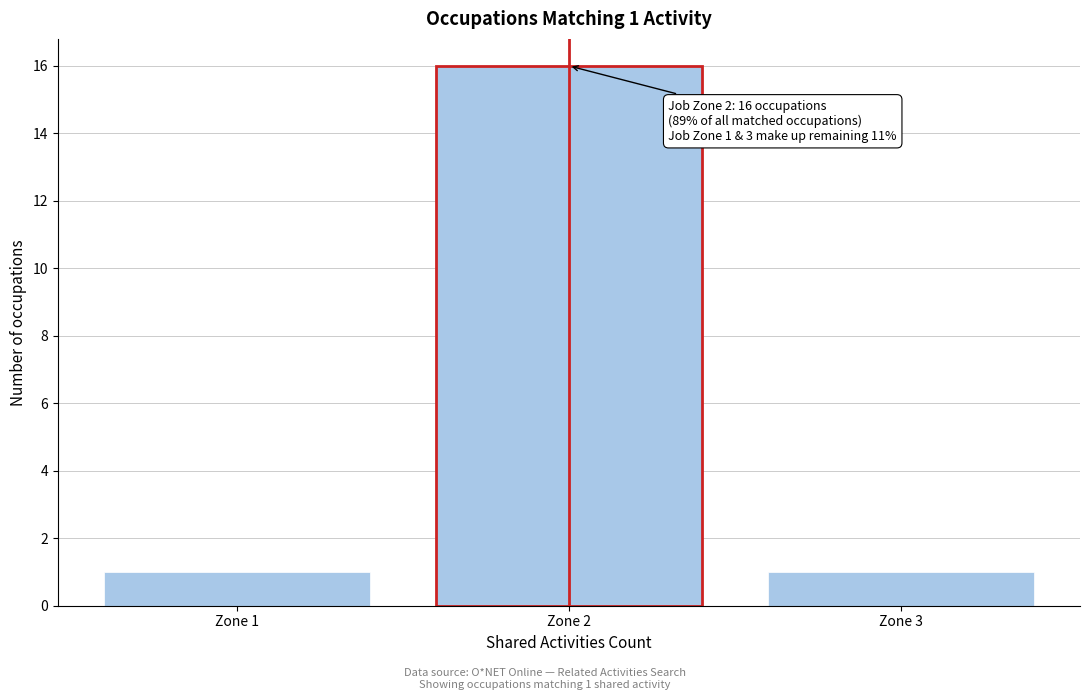

Reading left to right, transcribe all the data shown in this chart.

Zone 1=1	Zone 2=16	Zone 3=1